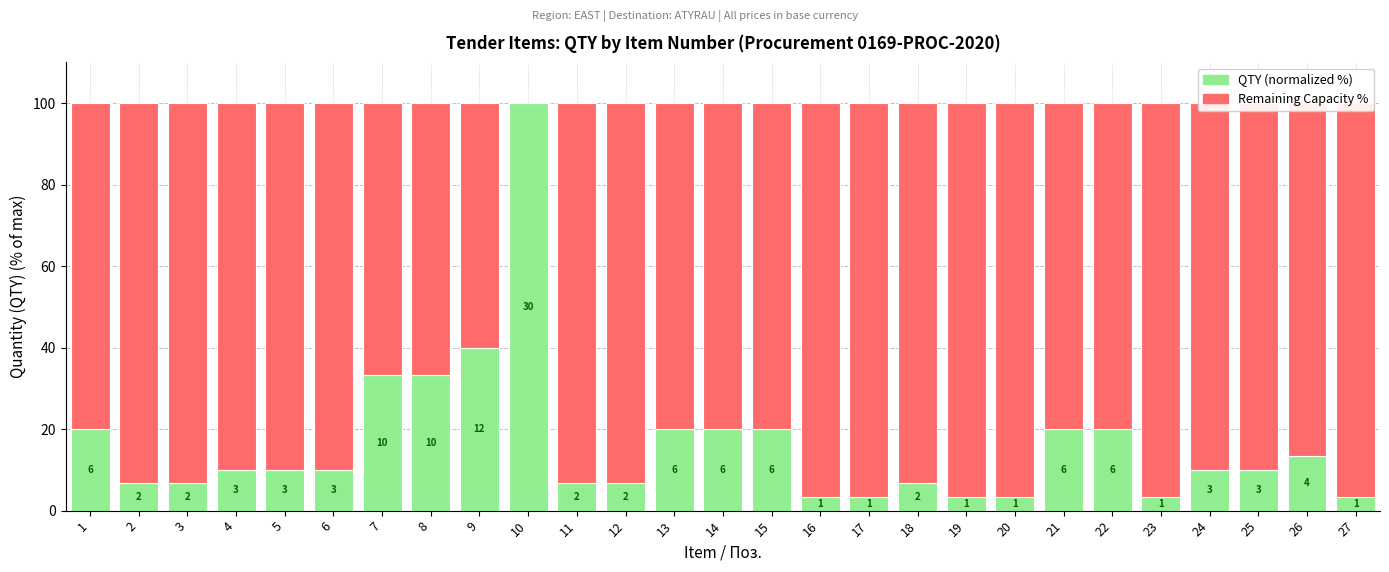

What is the difference between the second highest and second lowest values in the Remaining Capacity series?

36.7